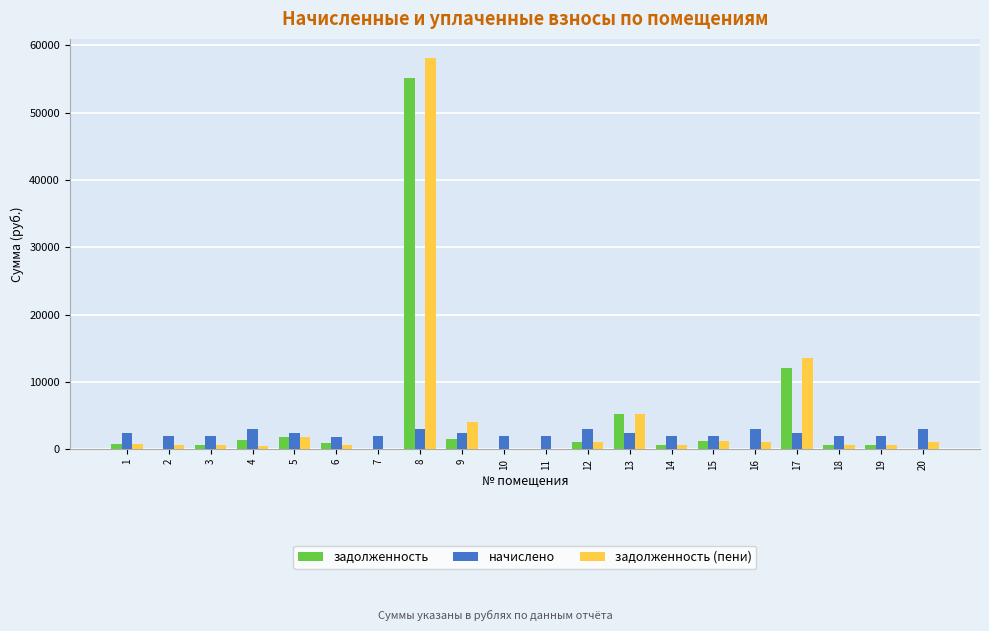

How many values in the задолженность (пени) series exceed 809?

10